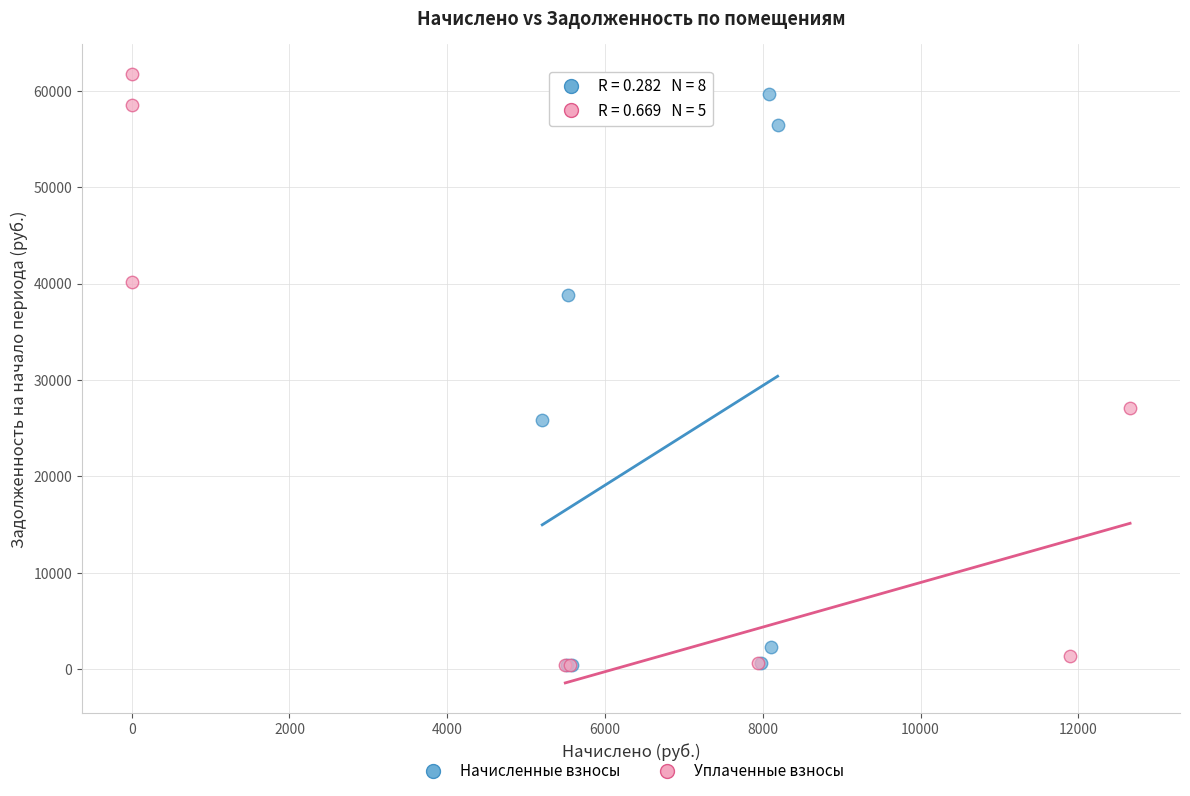

What are all the series names shown in the legend?

Начисленные взносы, Уплаченные взносы